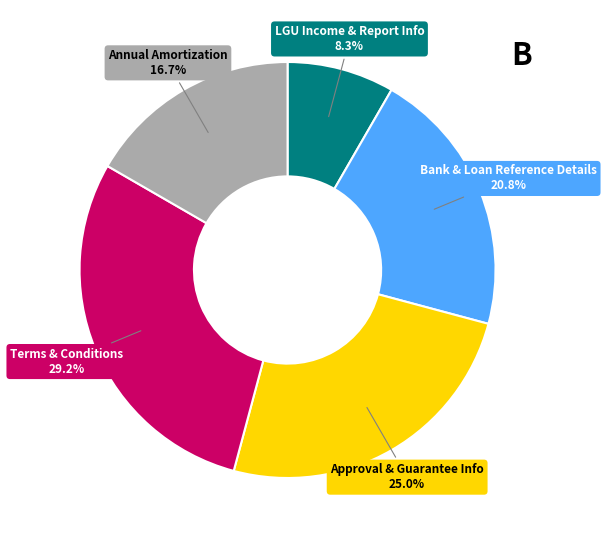

Which slice is the smallest?

LGU Income & Report Info